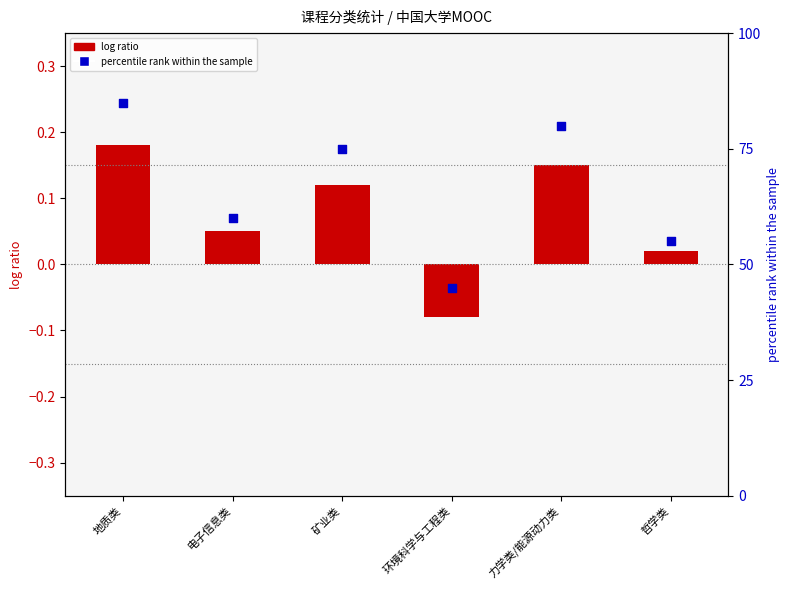

Which series has the largest total across all categories?

percentile rank within the sample